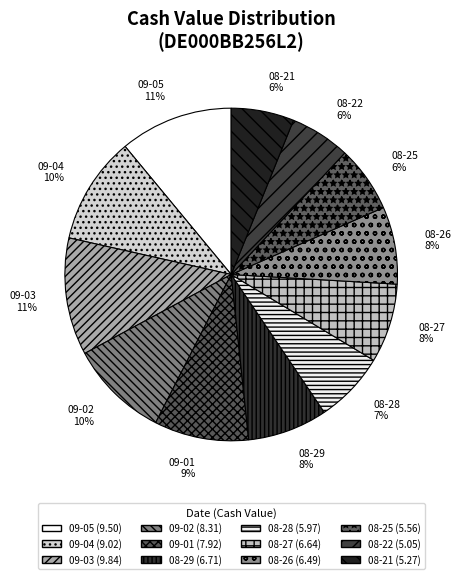

Is there a majority slice in this chart?

No